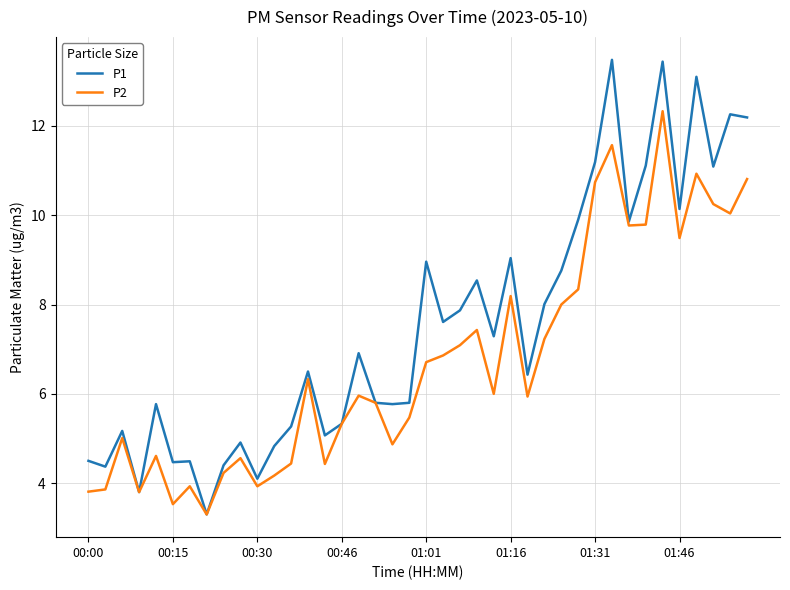

At how many categories does at least one series exceed 11?

8